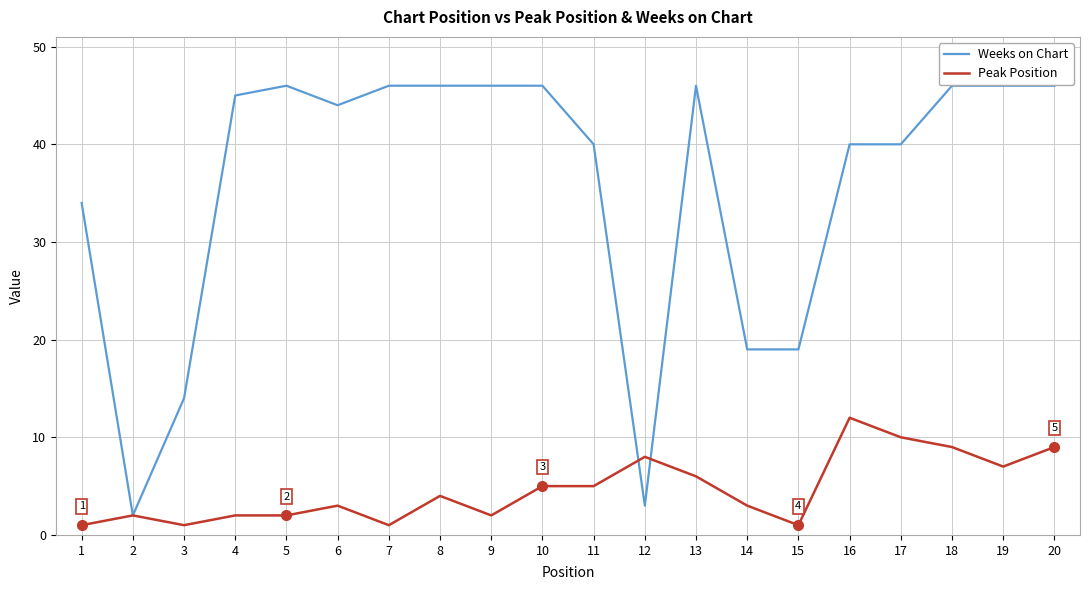

How many lines are shown in the chart?

2